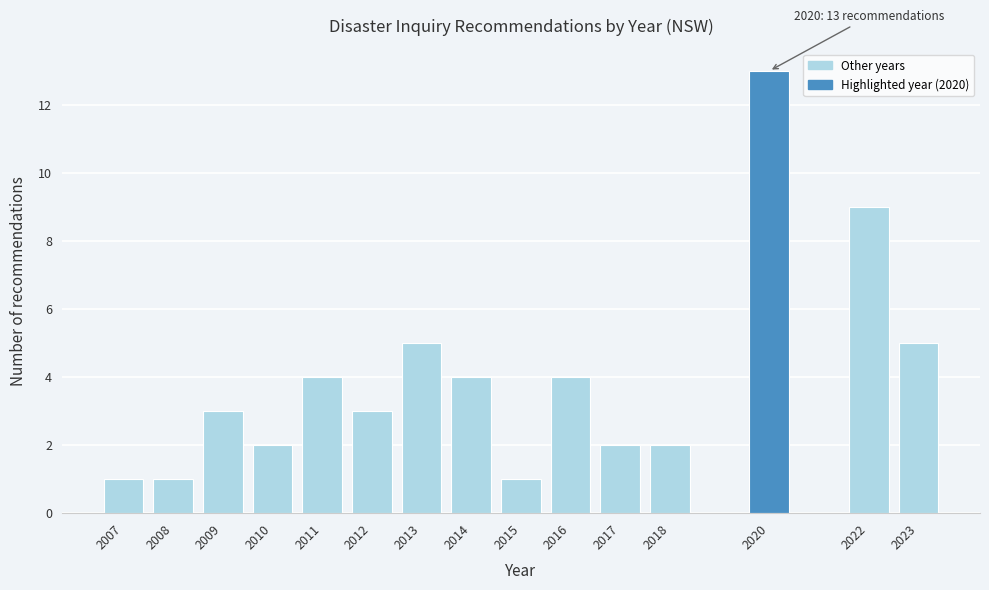

Reading left to right, extract all data points from this chart.

1	1	3	2	4	3	5	4	1	4	2	2	13	9	5